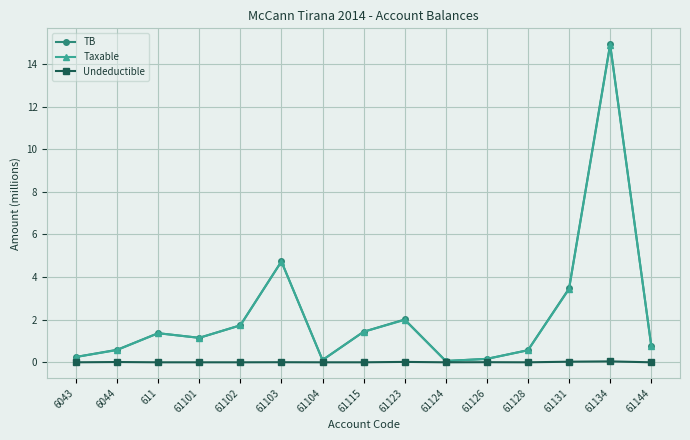

What is the label of the 9th point from the right?

61104